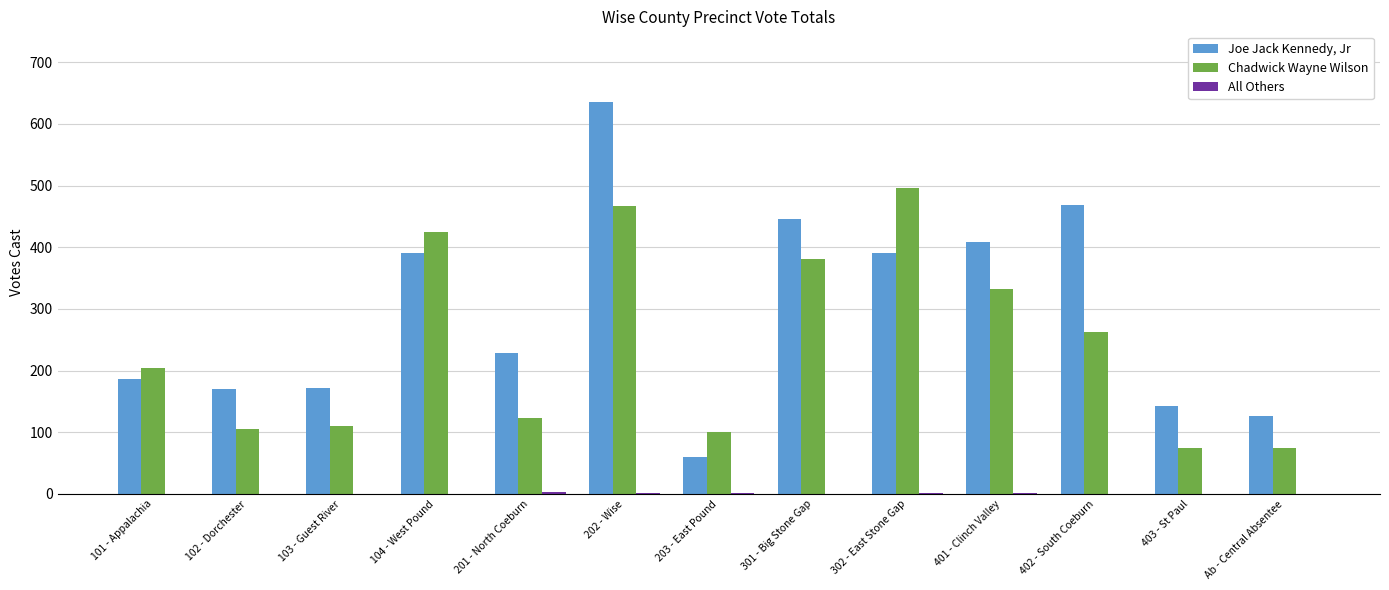

How many series are shown in this chart?

3